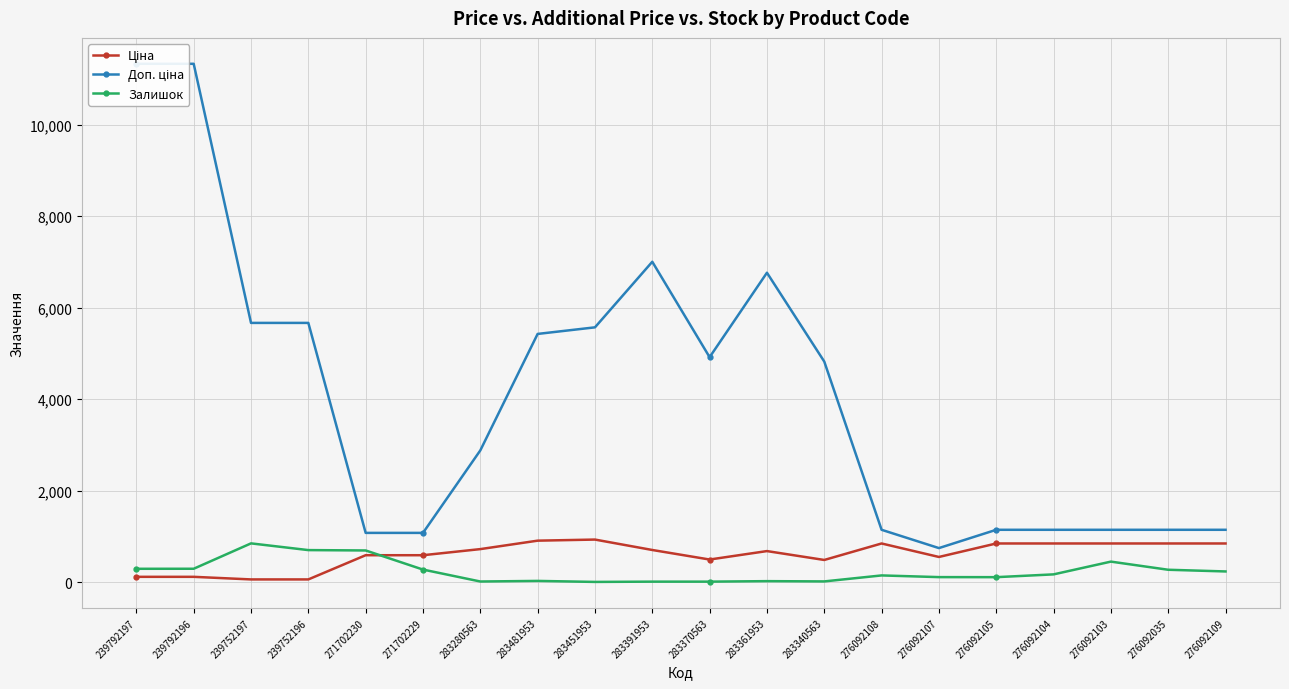

What is the sum of the Ціна values at 276092109 and 283481953?

1747.1